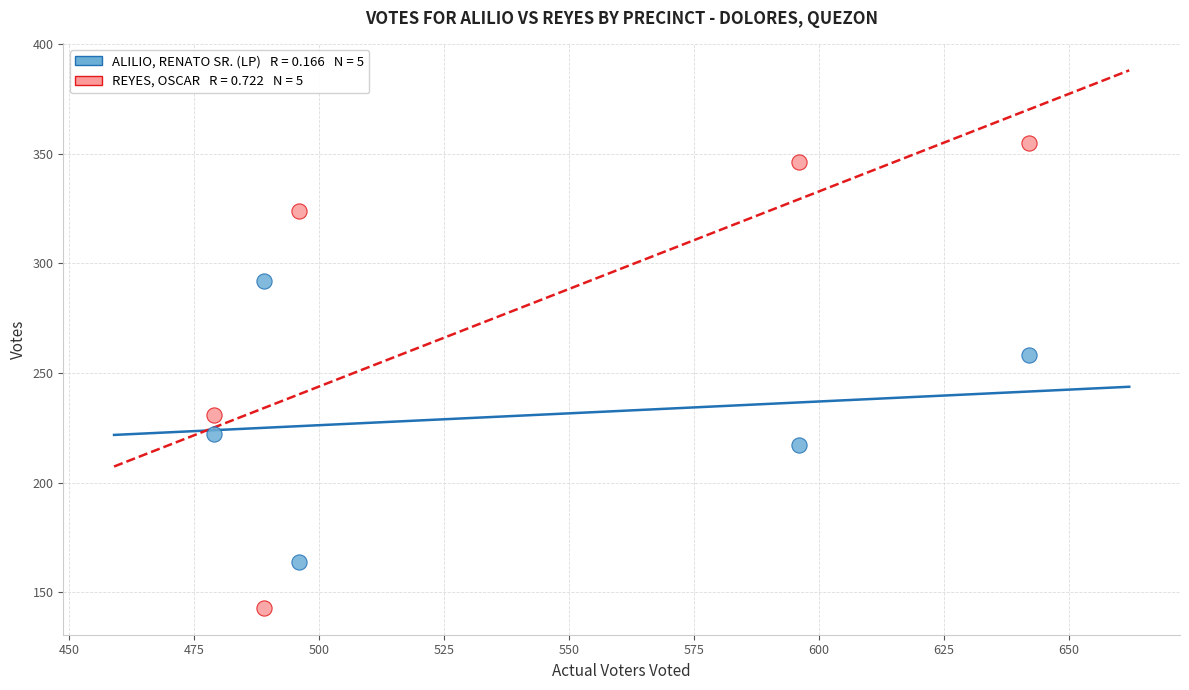

Across all data points, what is the average Y value?

255